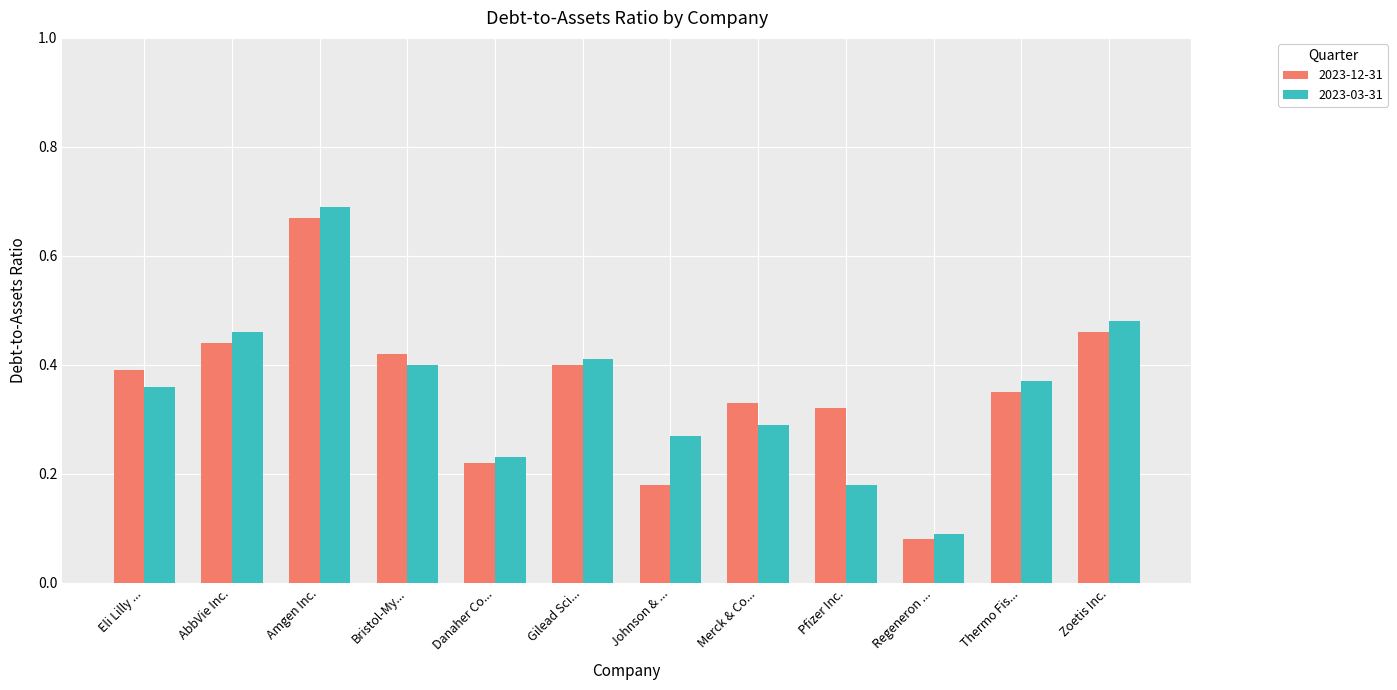

The value of 2023-03-31 at Bristol-My... is 0.4. True or false?

True